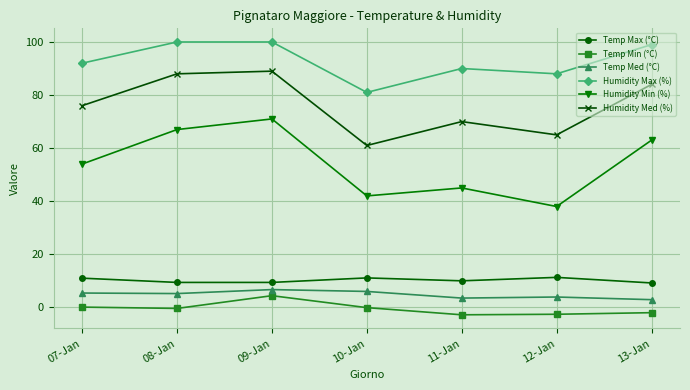

True or false: Temp Min (°C) and Humidity Med (%) intersect in this chart.

False